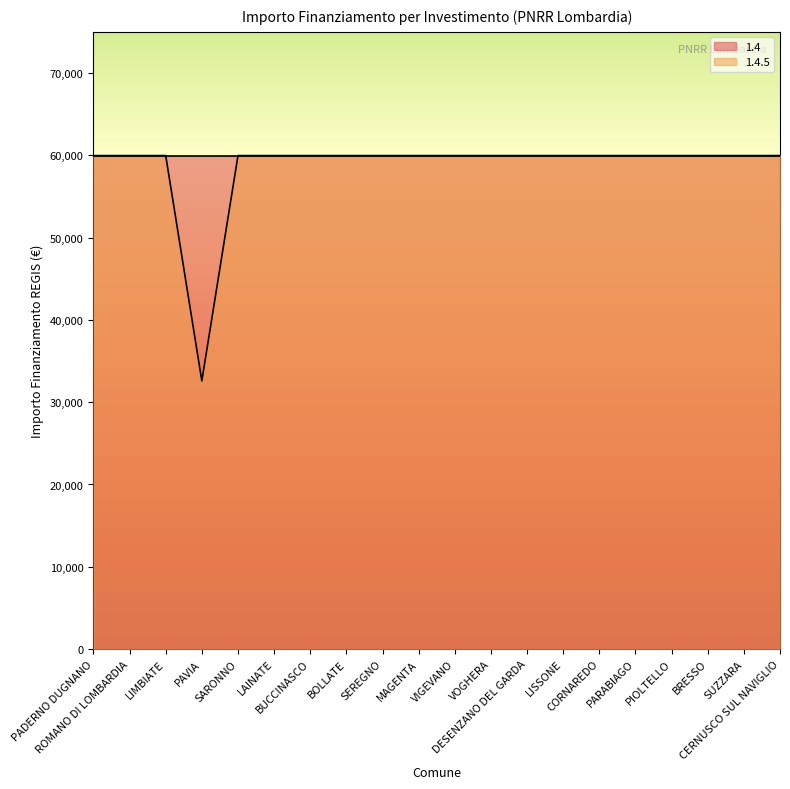

How many lines are shown in the chart?

2